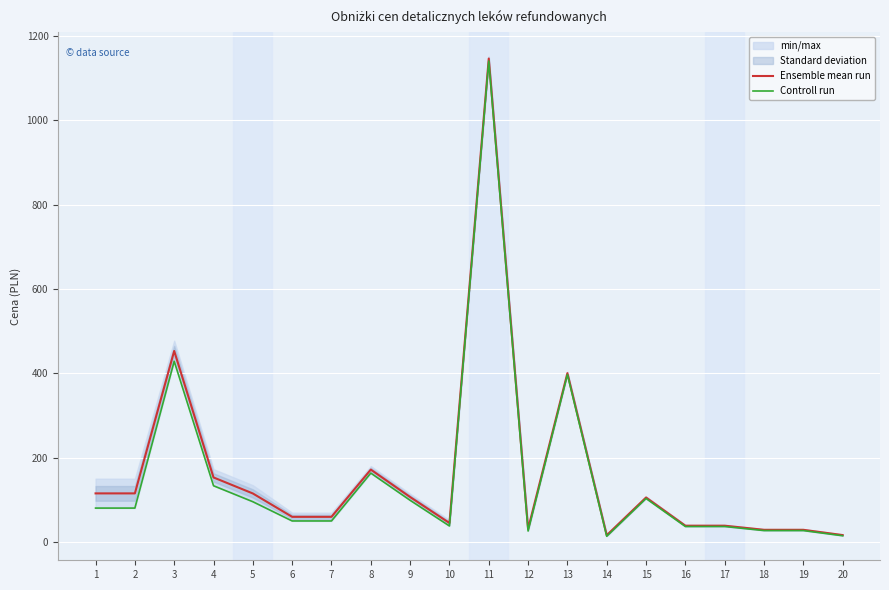

What is the difference between the highest and lowest values at 20?

1.6